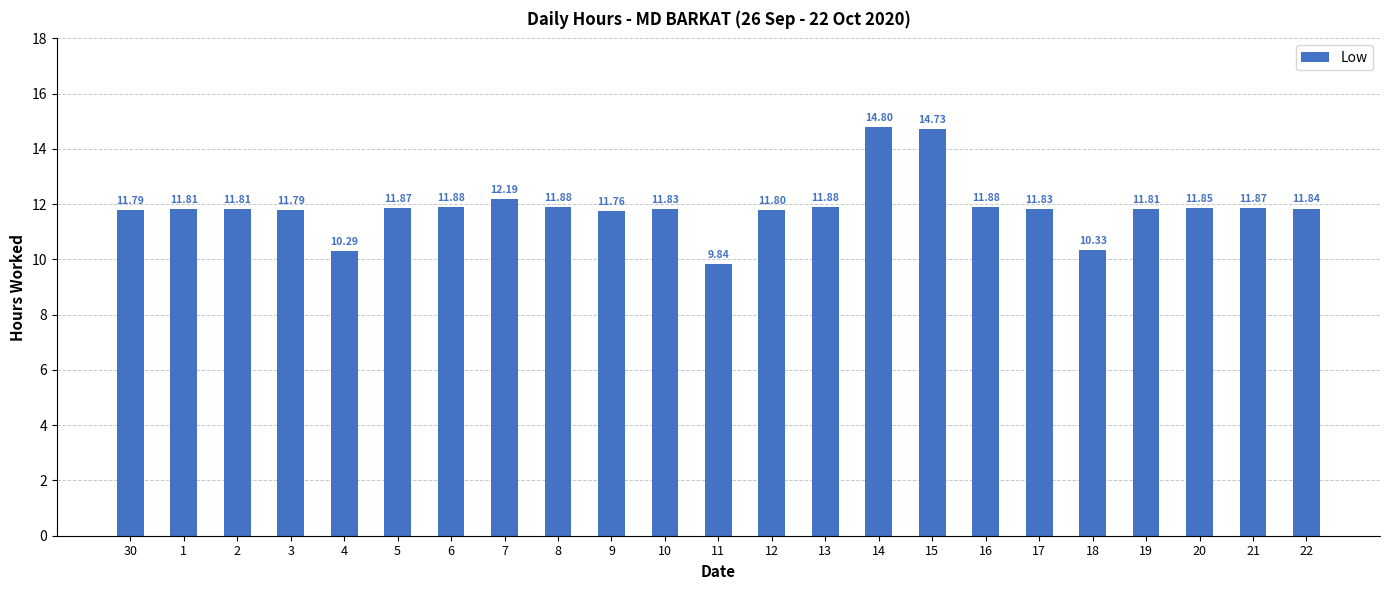

Approximately how many times larger is the value at 1 compared to 5?

1.0